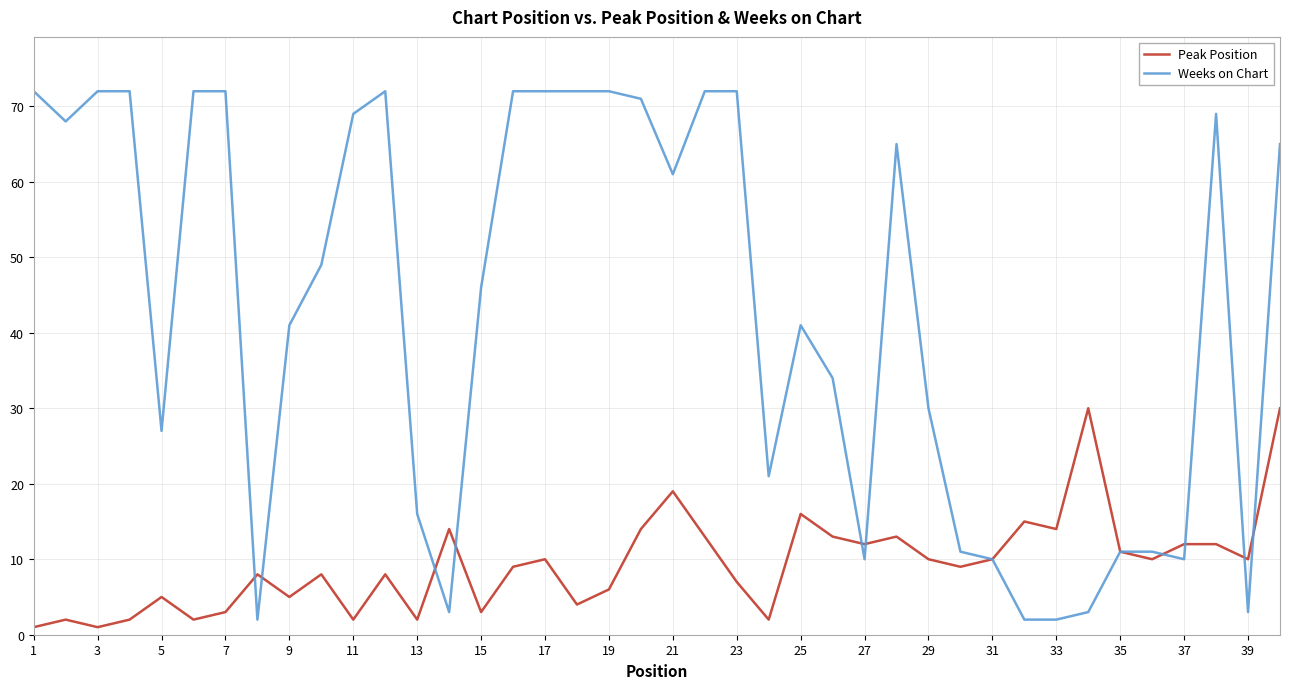

Which series ends up on top after the final intersection of Peak Position and Weeks on Chart?

Weeks on Chart